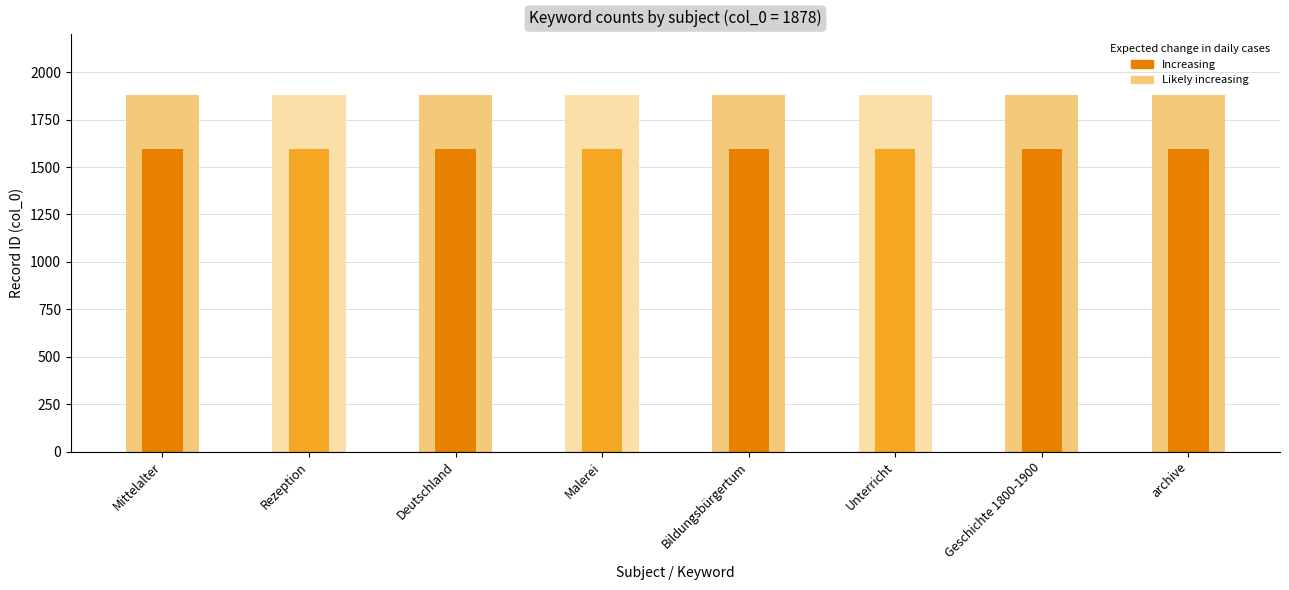

What is the spread (max minus min) of values at Malerei?

281.7